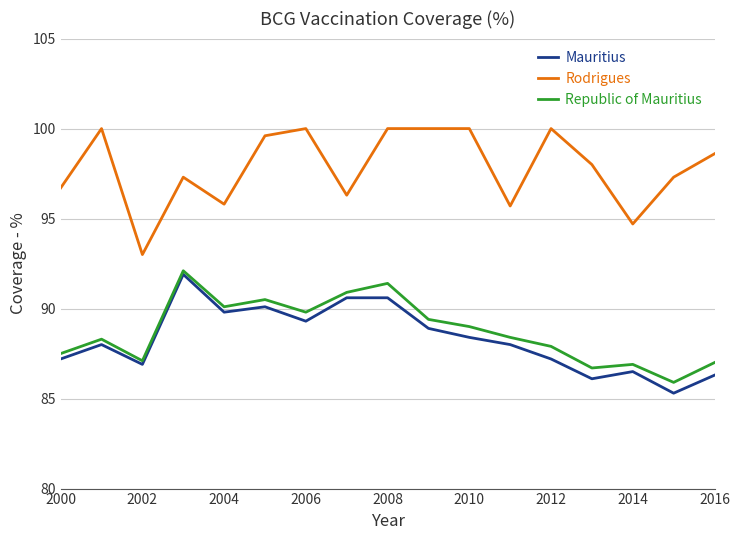

What is the highest value of the Mauritius series?

91.9